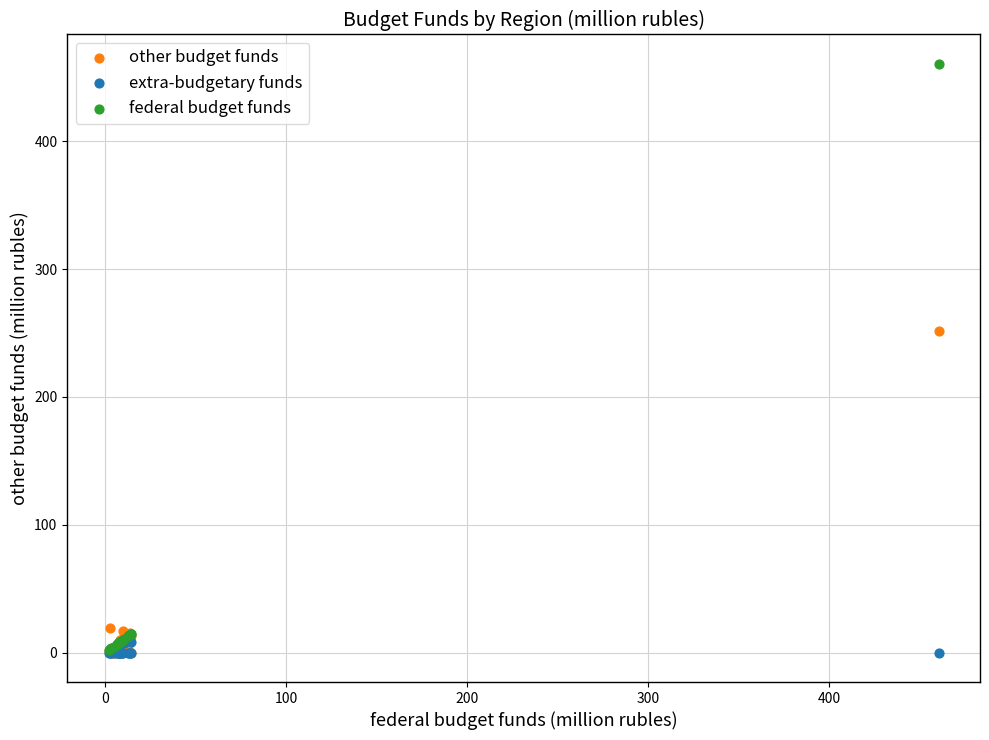

Which series reaches the maximum Y coordinate?

federal budget funds